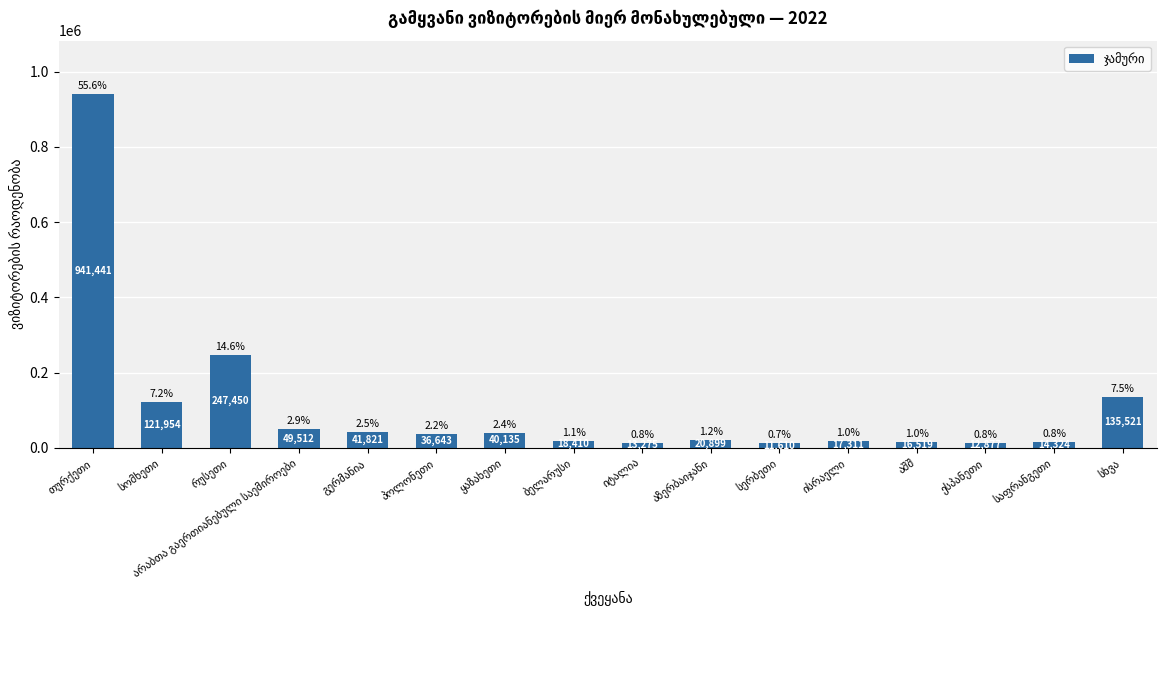

What is the value of the 1st bar from the left?

941441